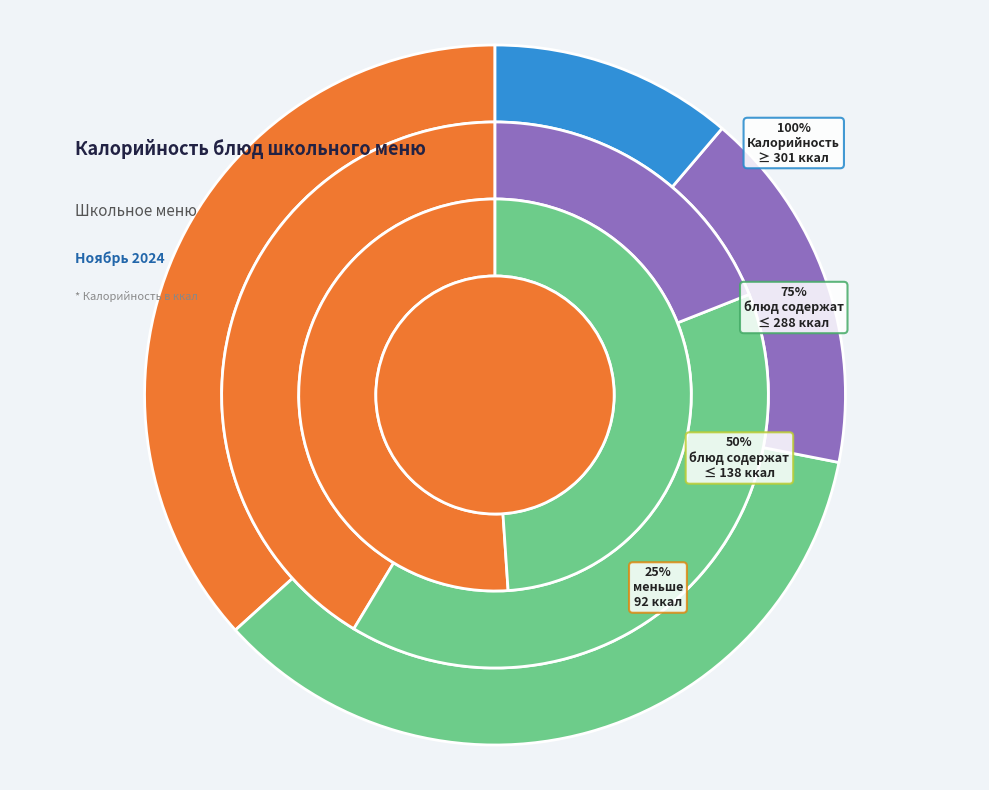

Is Сдоба the majority of the pie?

No